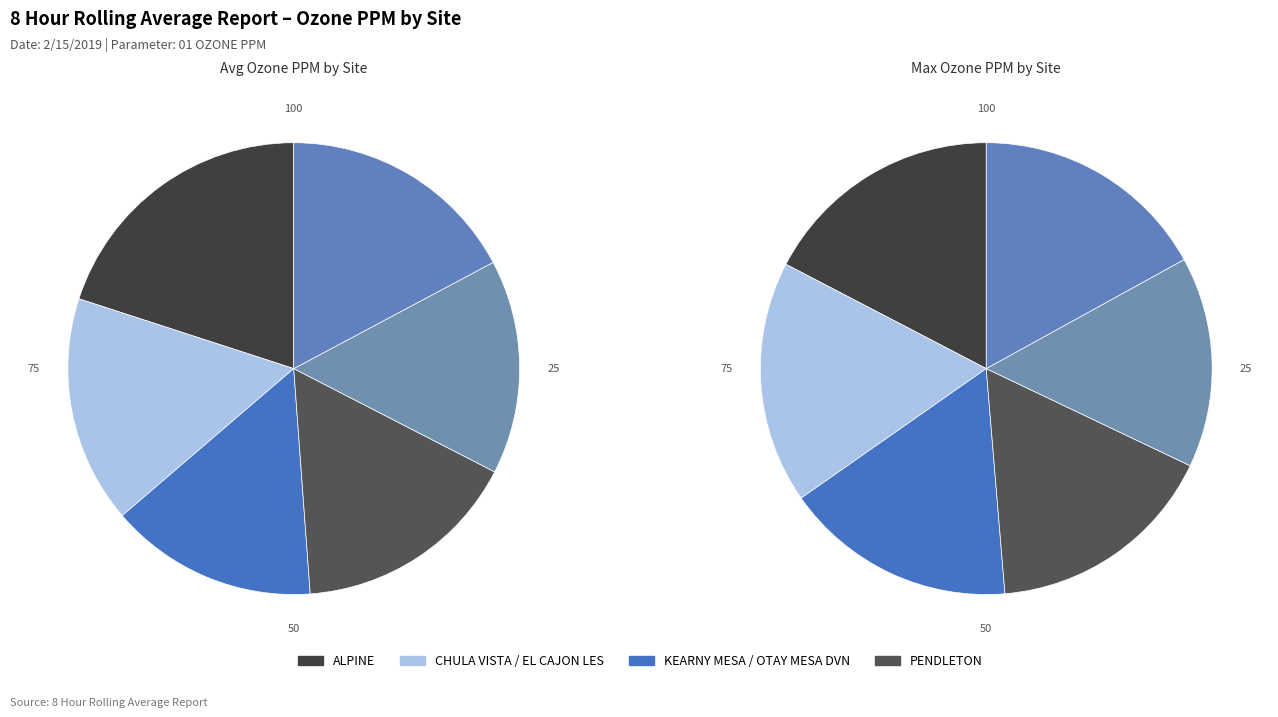

What portion of the pie excludes CHULA VISTA?

83.7%